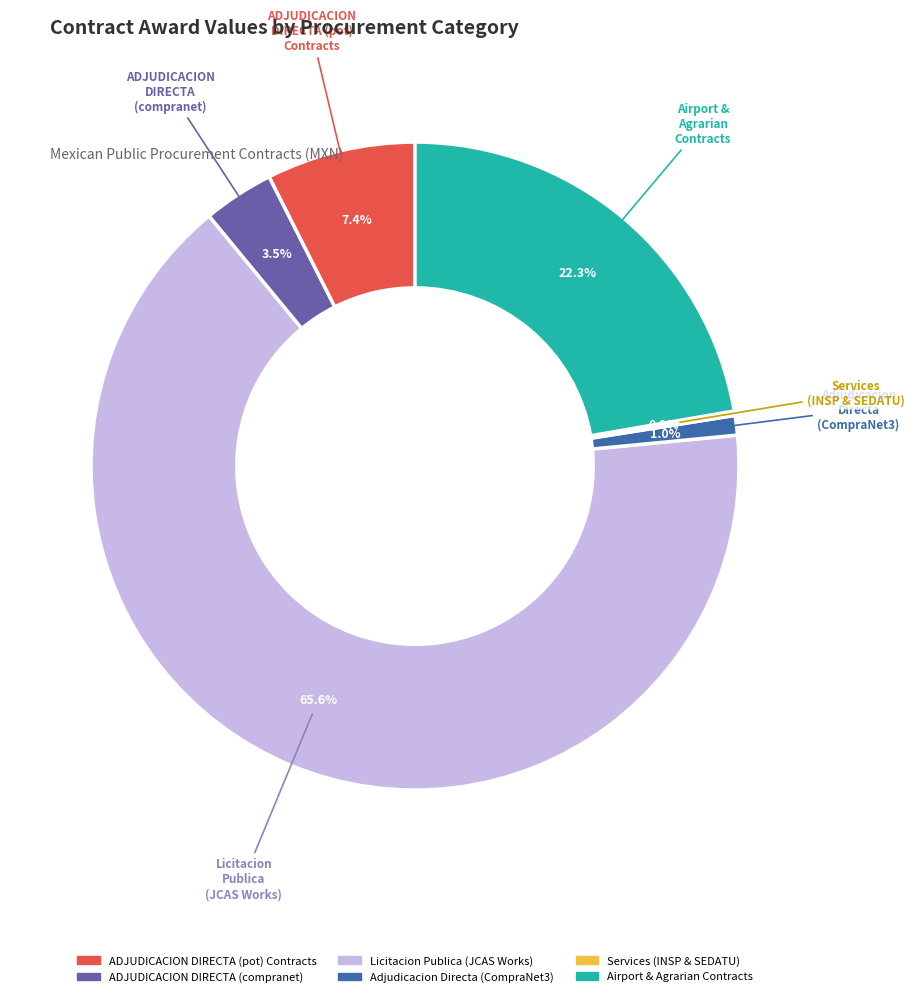

Is there a majority slice in this chart?

Yes